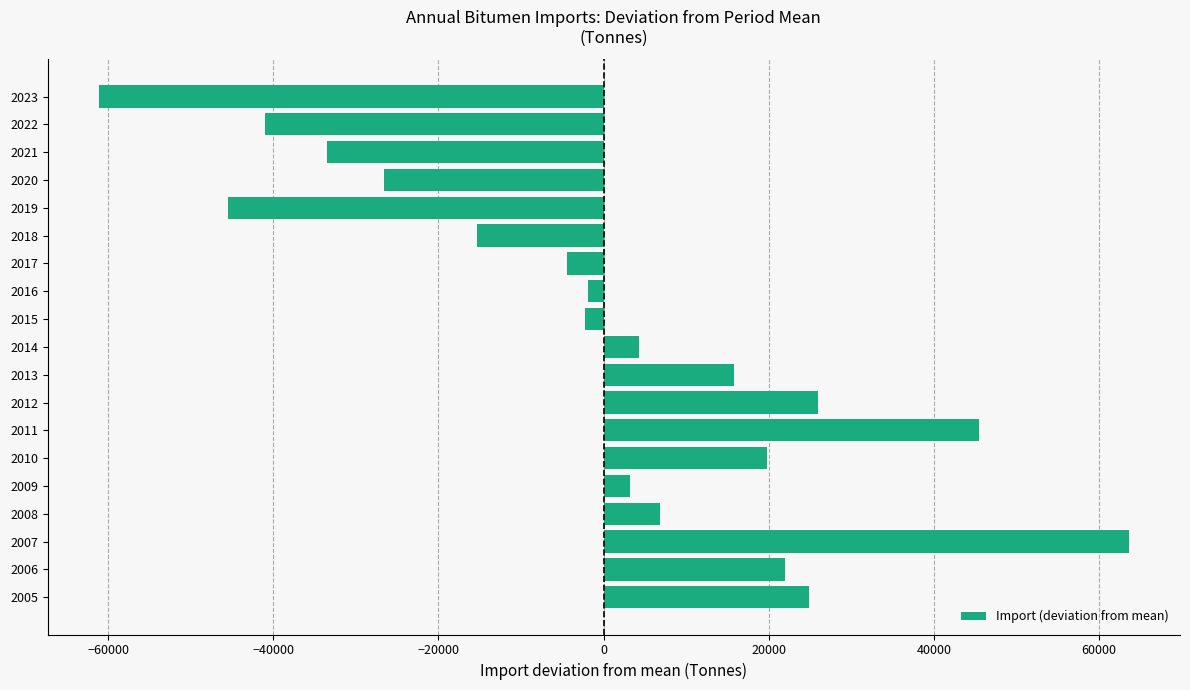

How many values are below 3238?

9